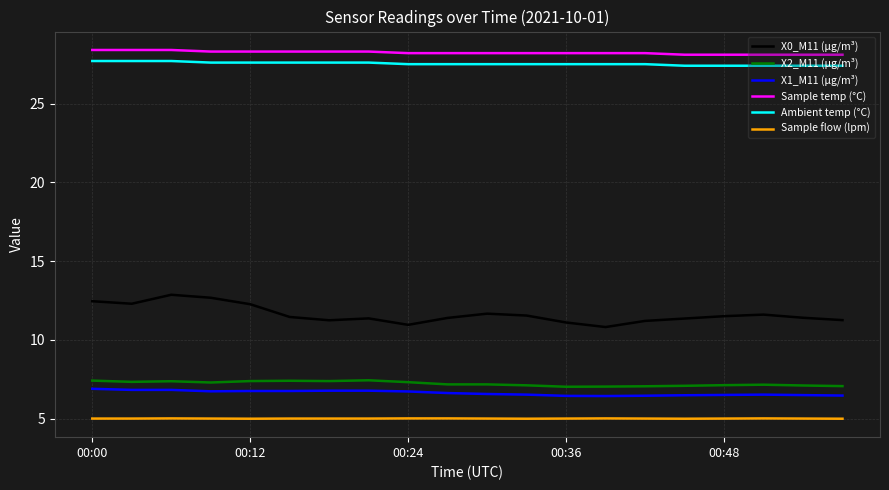

True or false: Ambient temp (°C) and X0_M11 (μg/m³) cross at least once.

False